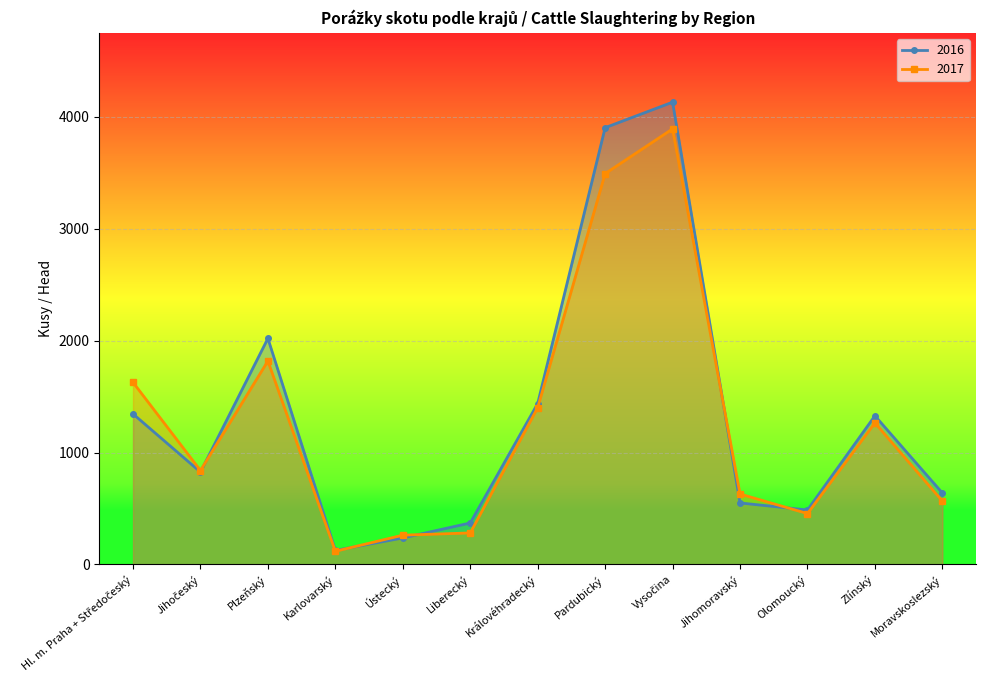

At how many categories does at least one series exceed 3316?

2